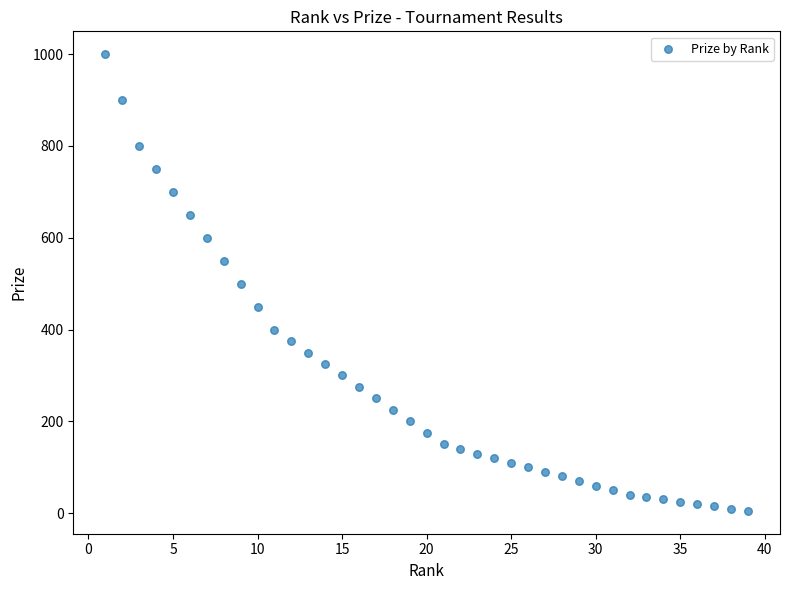

What is the range of Y values (max minus min)?

995